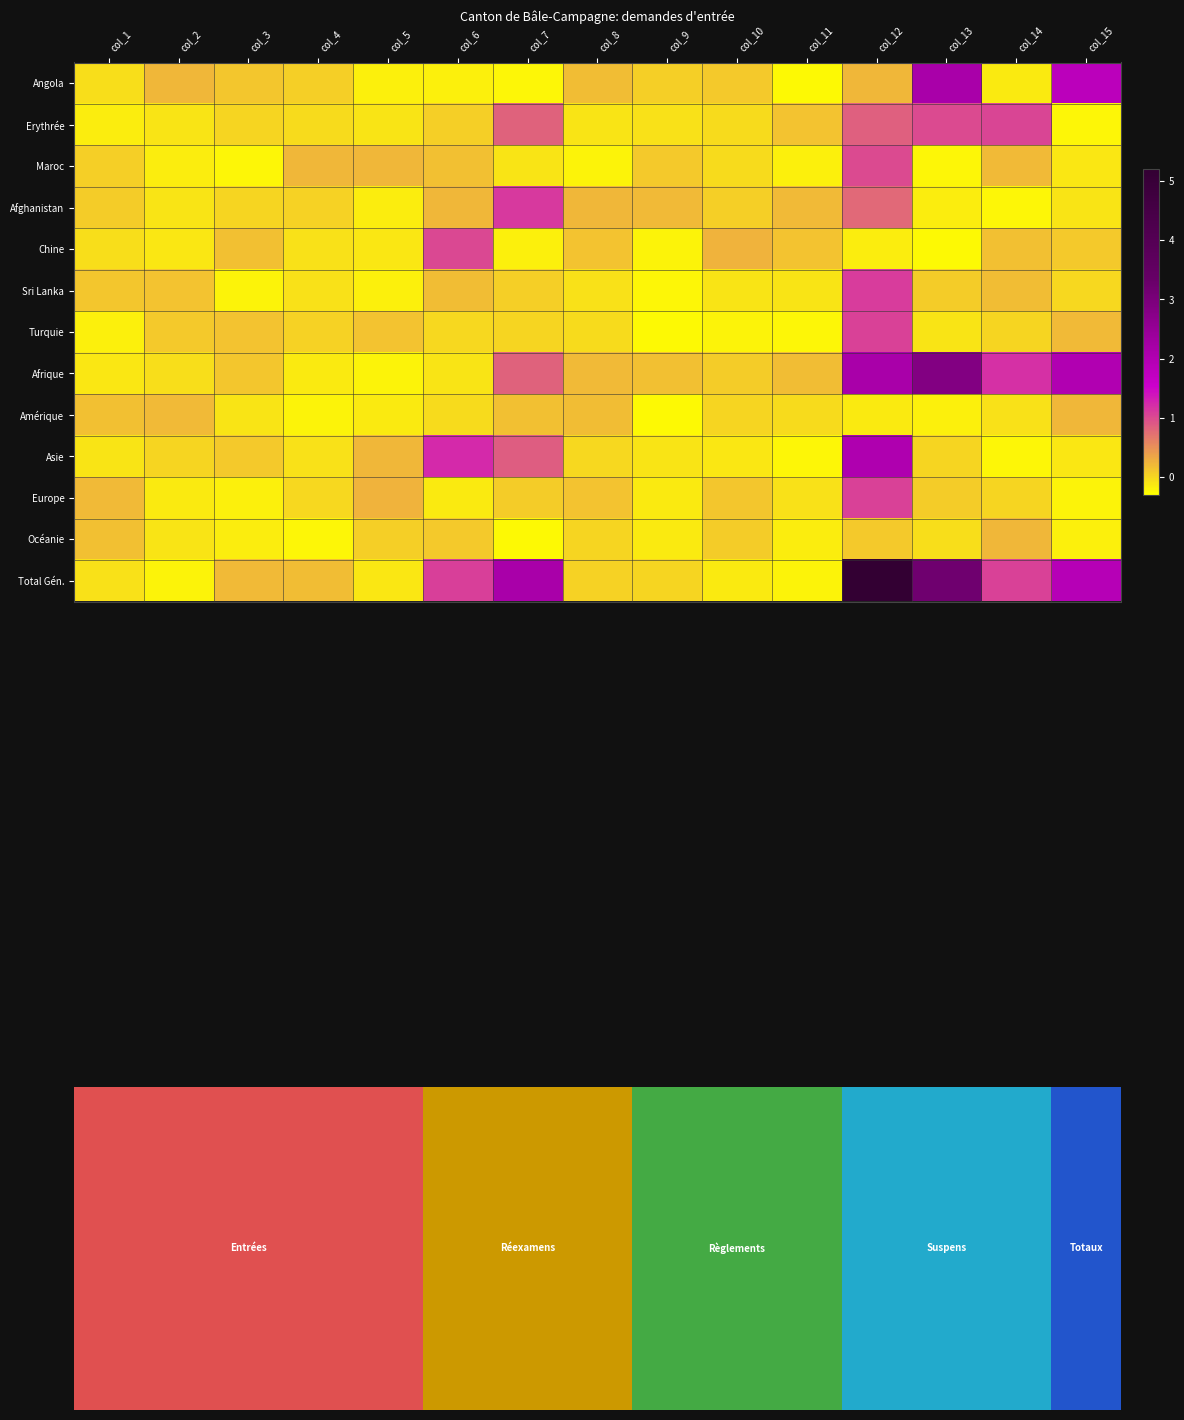

Between col_4 and col_11, which is larger?

col_4